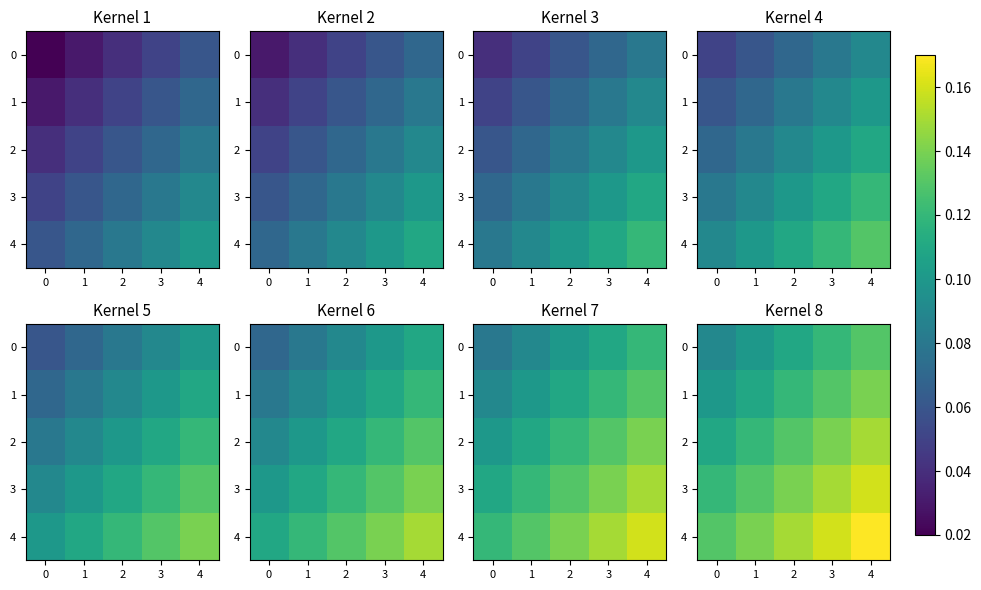

What is the maximum value shown in the chart?

0.2